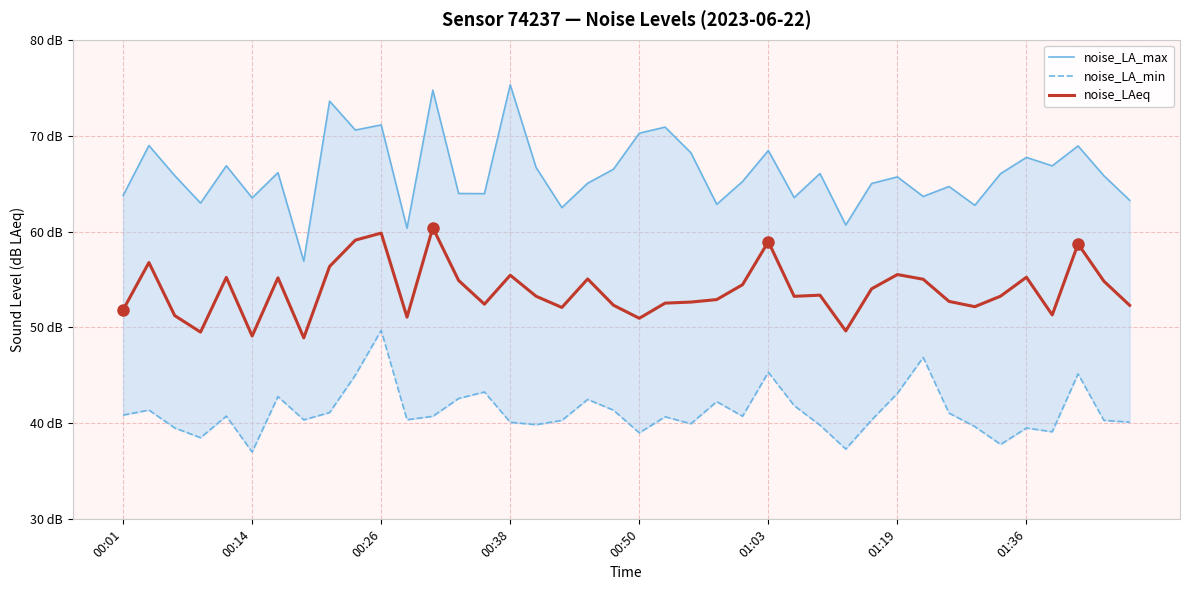

What are all the series names shown in the legend?

noise_LA_max, noise_LA_min, noise_LAeq